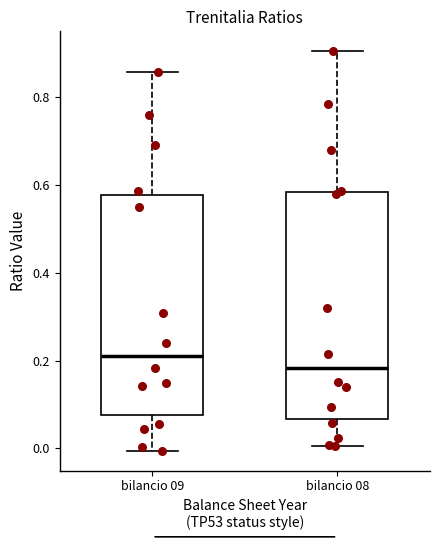

Reading left to right, transcribe this box plot: for each box, give where its median line is, the range the box spans, and where its two whiskers end, as read against the y-axis. The values are not printed on the chart, so give them approximately, as read against the axis.

bilancio 09: median 0.22, box 0.08 to 0.58, whiskers 0.00 to 0.86
bilancio 08: median 0.18, box 0.06 to 0.58, whiskers 0.00 to 0.90